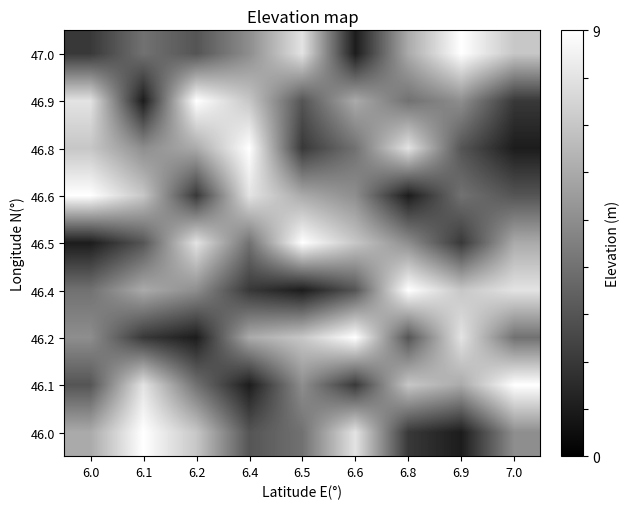

At which category is the sum across all series the highest?

6.0